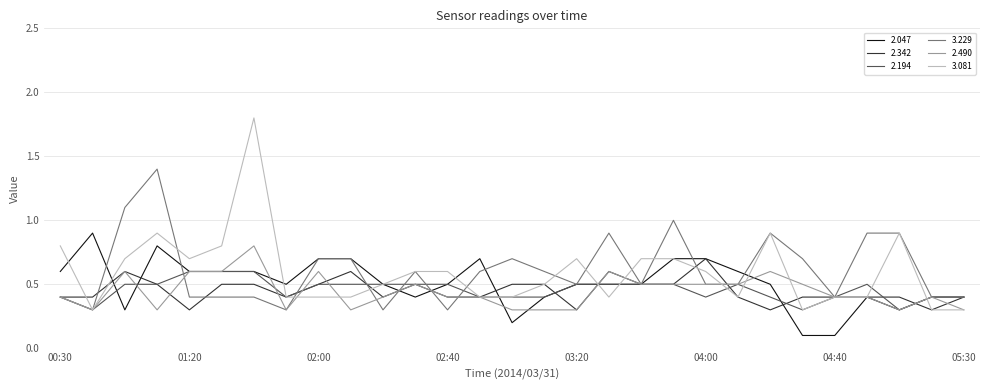

What is the highest value of the 2.490 series?

0.8